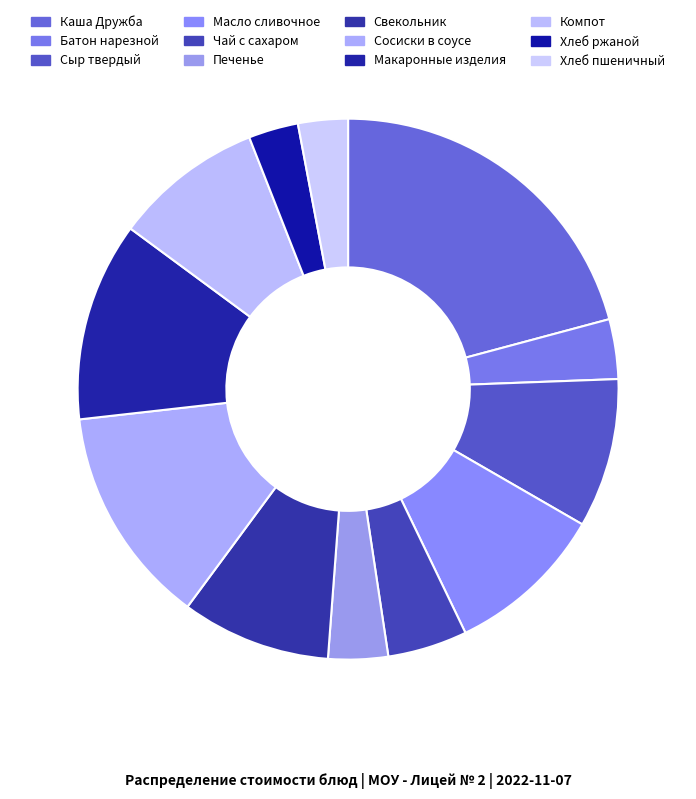

Is it true that Хлеб пшеничный is 9% of the pie?

False